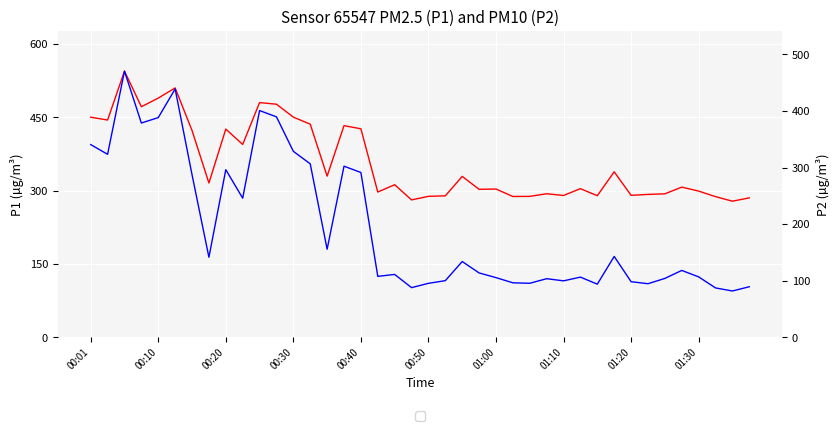

Is the value of P2 at 15 greater than the value of P1 at 13?

No